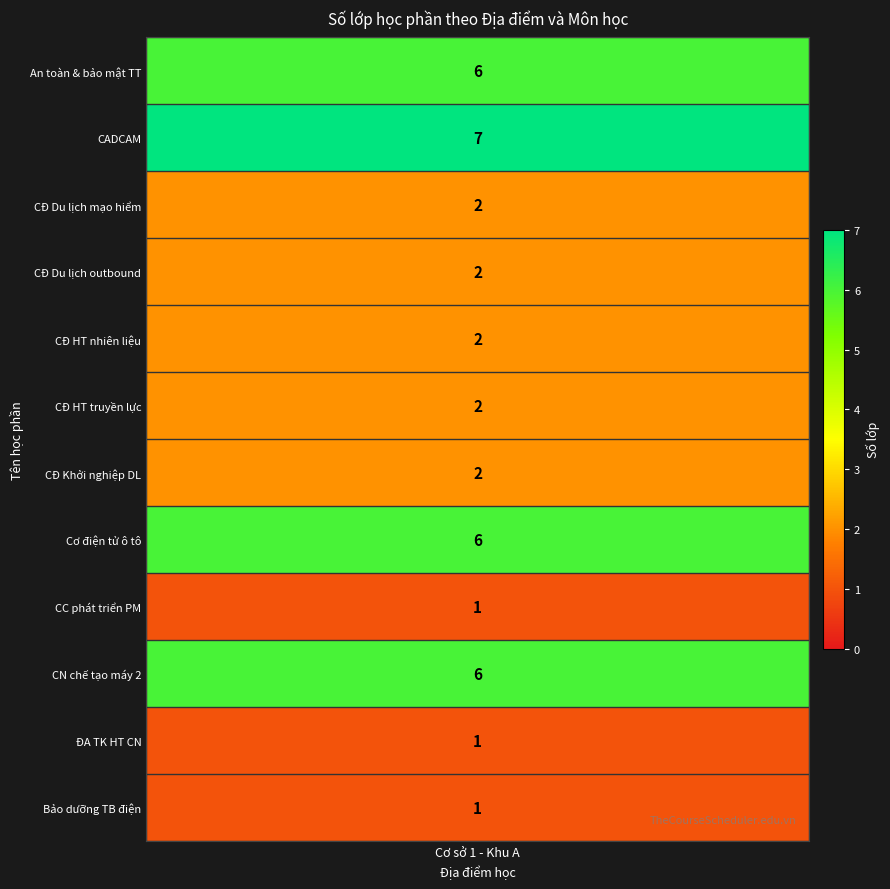

The chart shows a value of 4 at Chuyên đề Du lịch outbound - TO6009. True or false?

False